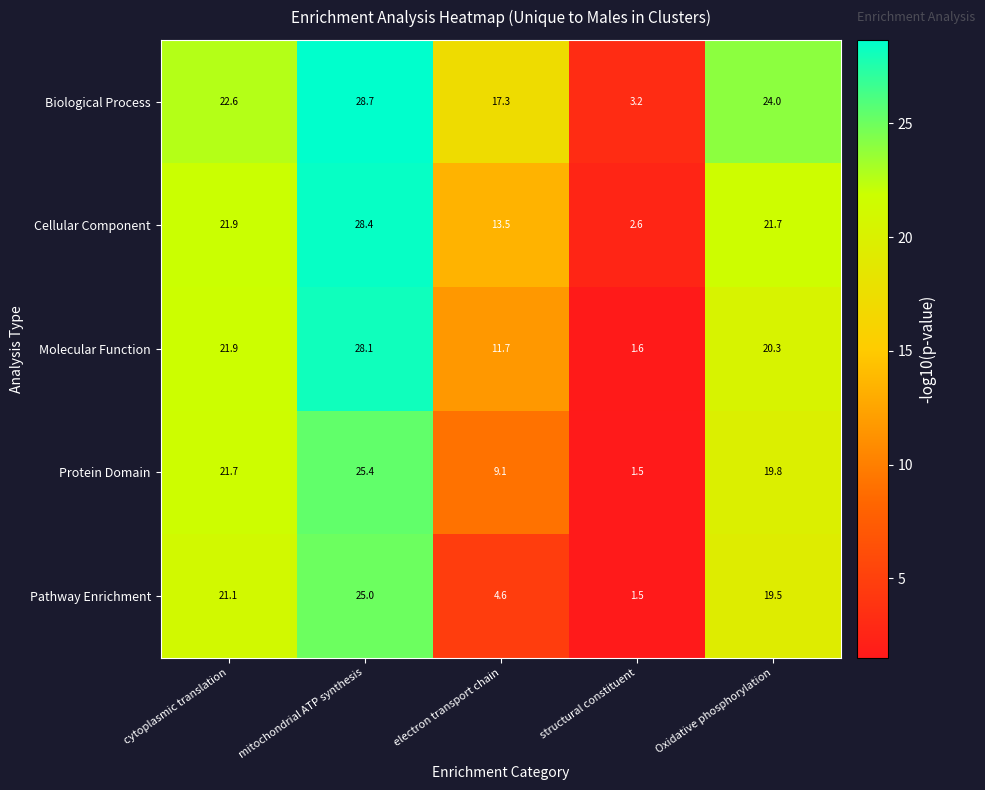

Rank the series at mitochondrial ATP synthesis from lowest to highest value.

Pathway Enrichment, Protein Domain, Molecular Function, Cellular Component, Biological Process